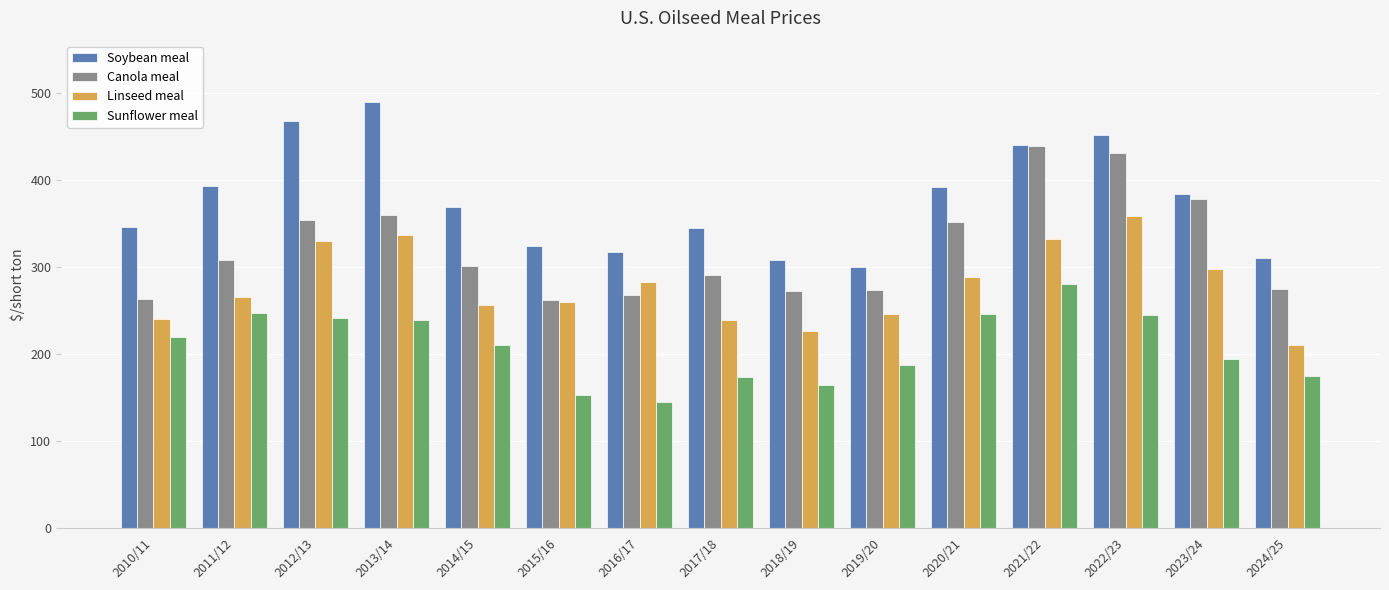

List the series in order of their peak value, lowest first.

Sunflower meal, Linseed meal, Canola meal, Soybean meal